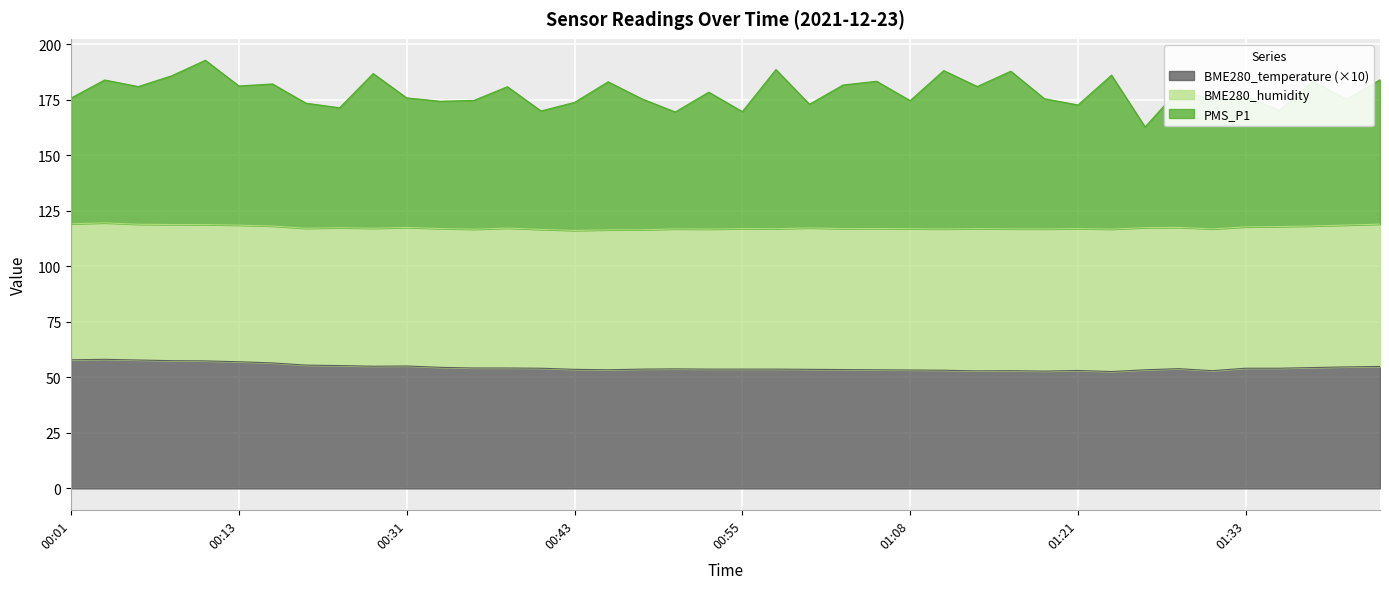

What is the total value across all series at 01:08?

174.6